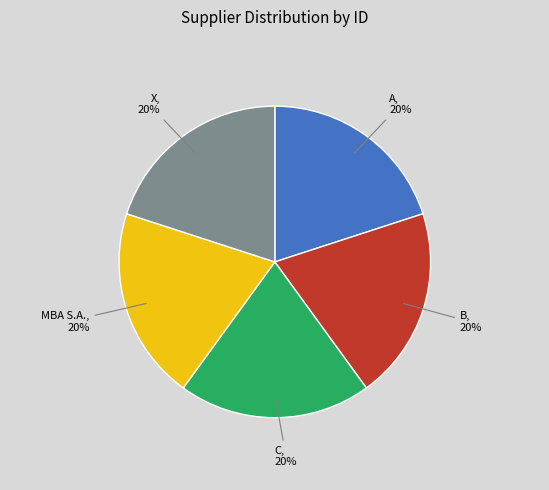

Do B and C together represent more than half of the pie?

No